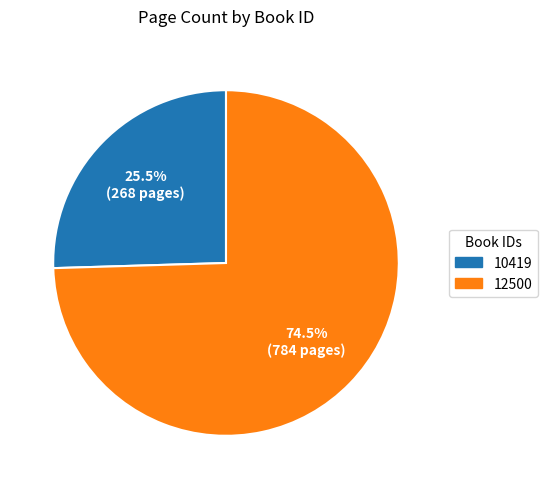

To the nearest percent, what is the combined percentage of 12500 and 10419?

100%